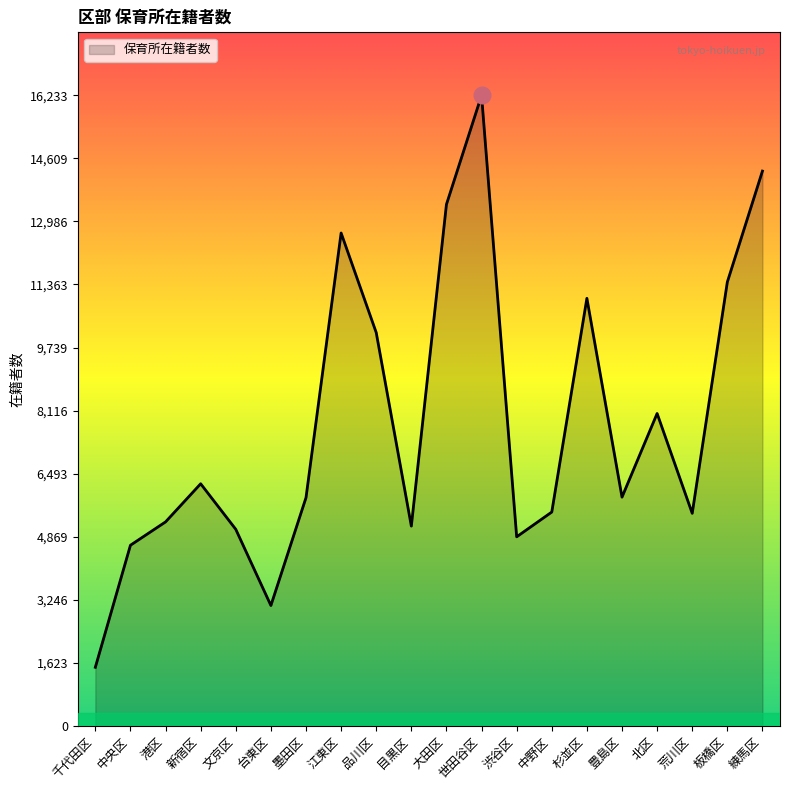

What is the change in value from 渋谷区 to 中野区?

+638